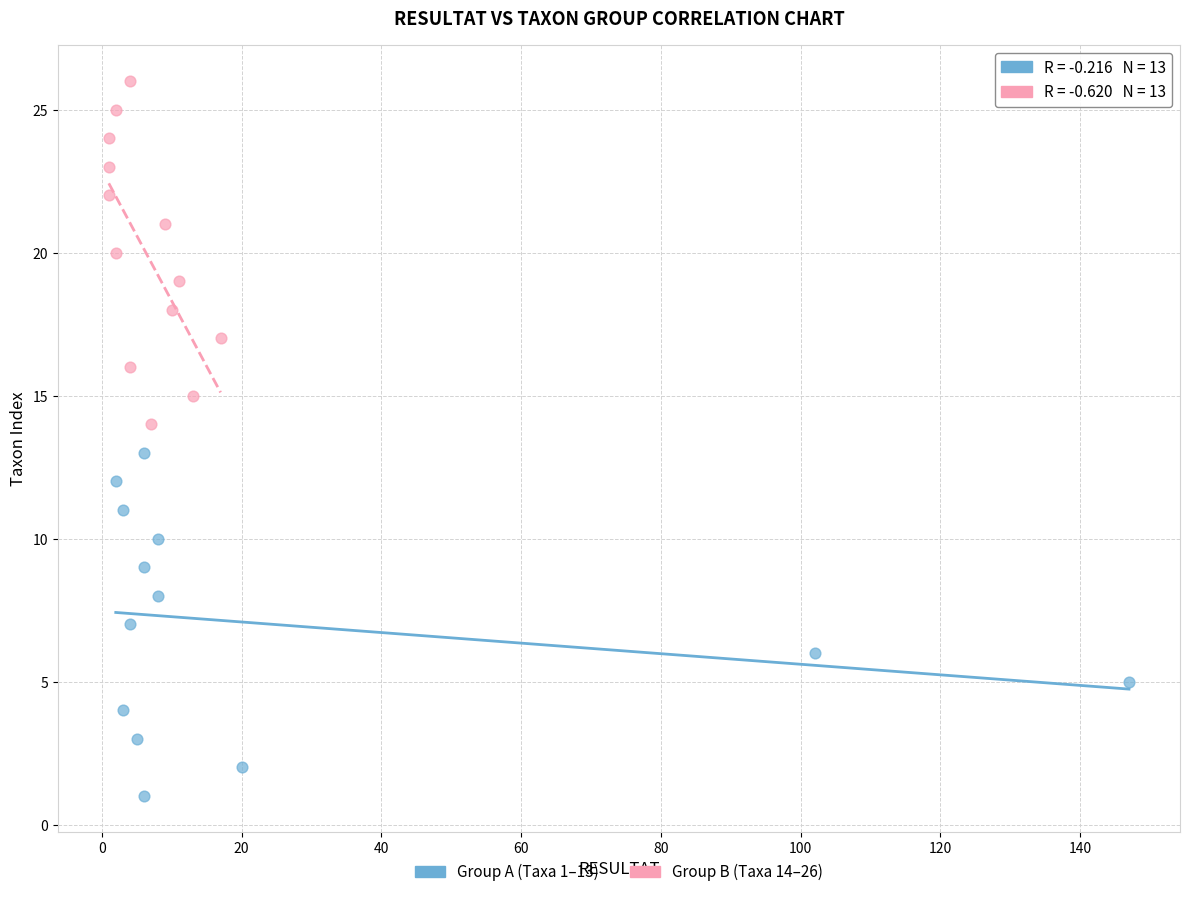

Which series reaches the minimum Y coordinate?

Group A (Taxa 1–13)